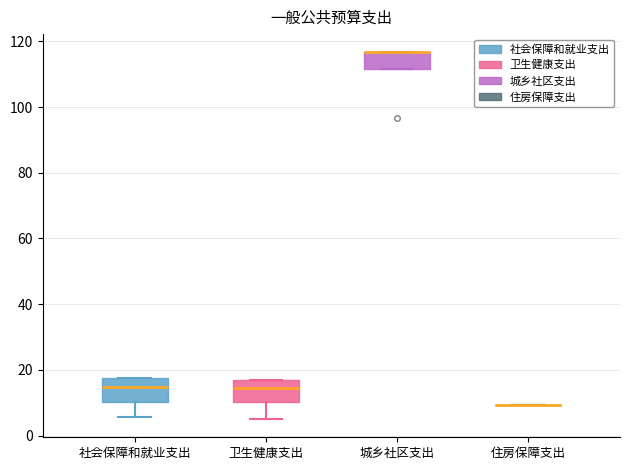

Reading left to right, transcribe this box plot: for each box, give where its median line is, the range the box spans, and where its two whiskers end, as read against the y-axis. The values are not printed on the chart, so give them approximately, as read against the axis.

社会保障和就业支出: median 14, box 10 to 18, whiskers 6 to 18
卫生健康支出: median 14, box 10 to 18, whiskers 6 to 18
城乡社区支出: median 116 (drawn on the box's upper edge), box 112 to 116, whiskers 112 to 116
住房保障支出: box collapsed to a line at 10, whiskers 10 to 10